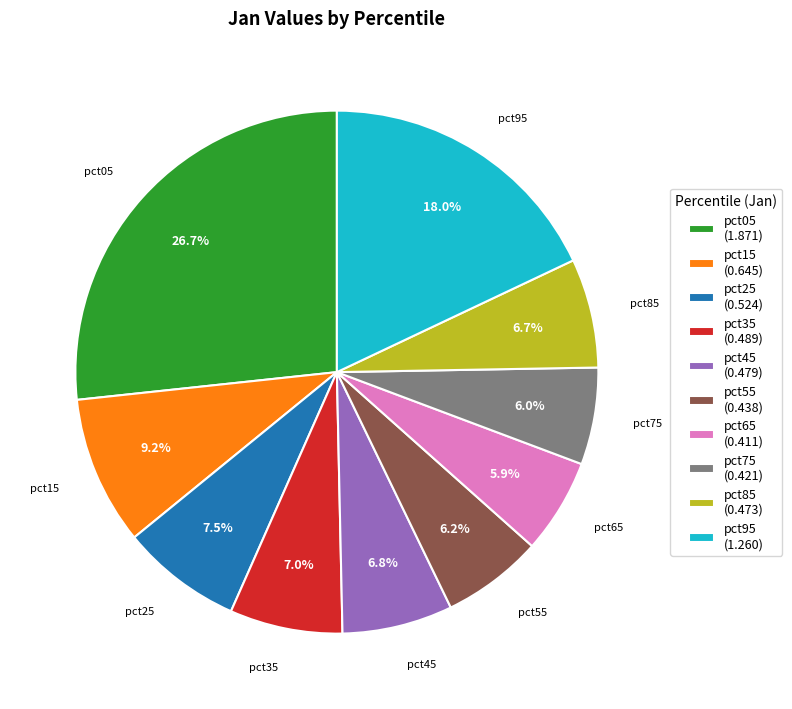

To the nearest percent, what is the difference between the largest and smallest slice percentages?

21%